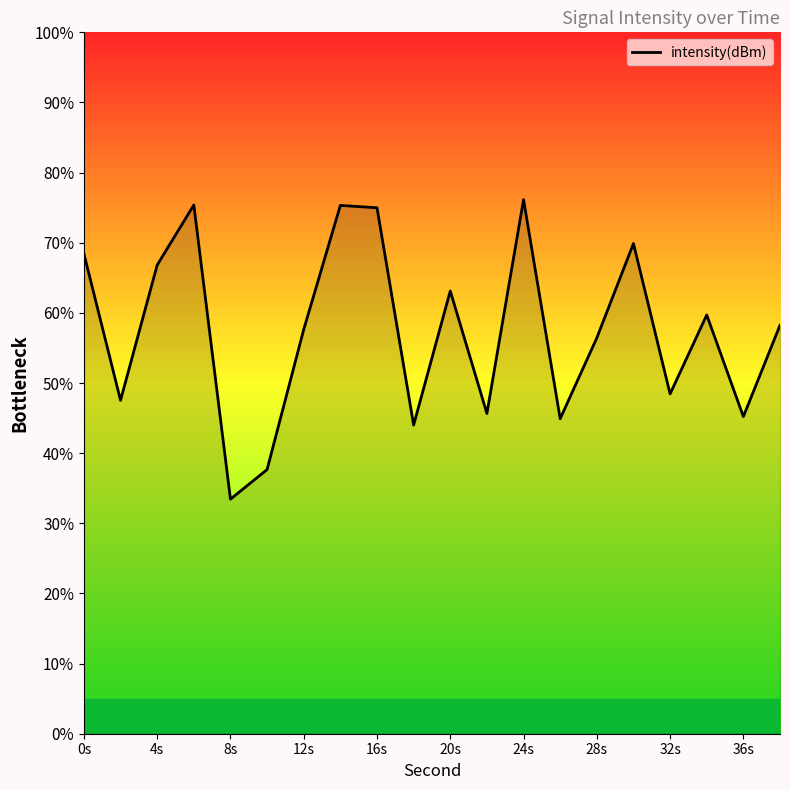

What is the greatest value displayed?

76.1